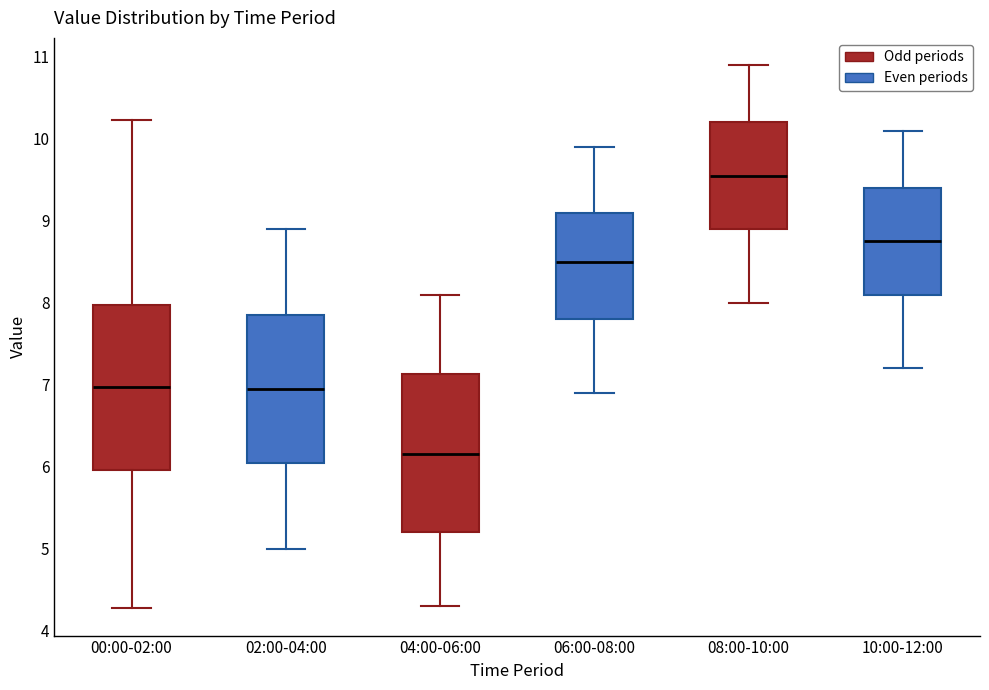

Where is the upper edge of the box for 00:00-02:00 on the y-axis? The values are not printed on the chart, so give them approximately, as read against the axis.

8.0